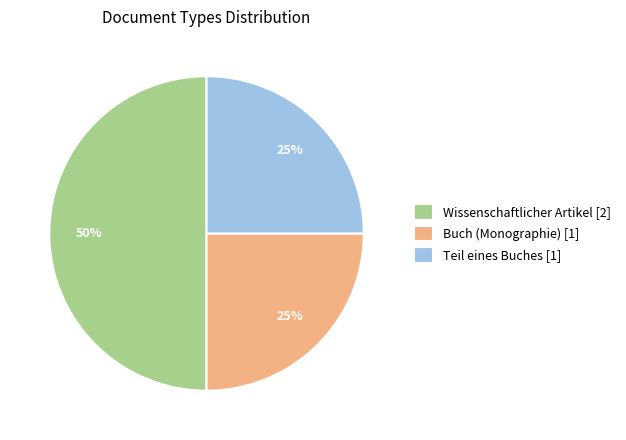

To the nearest percent, what percentage of the pie is Buch (Monographie) [1]?

25%